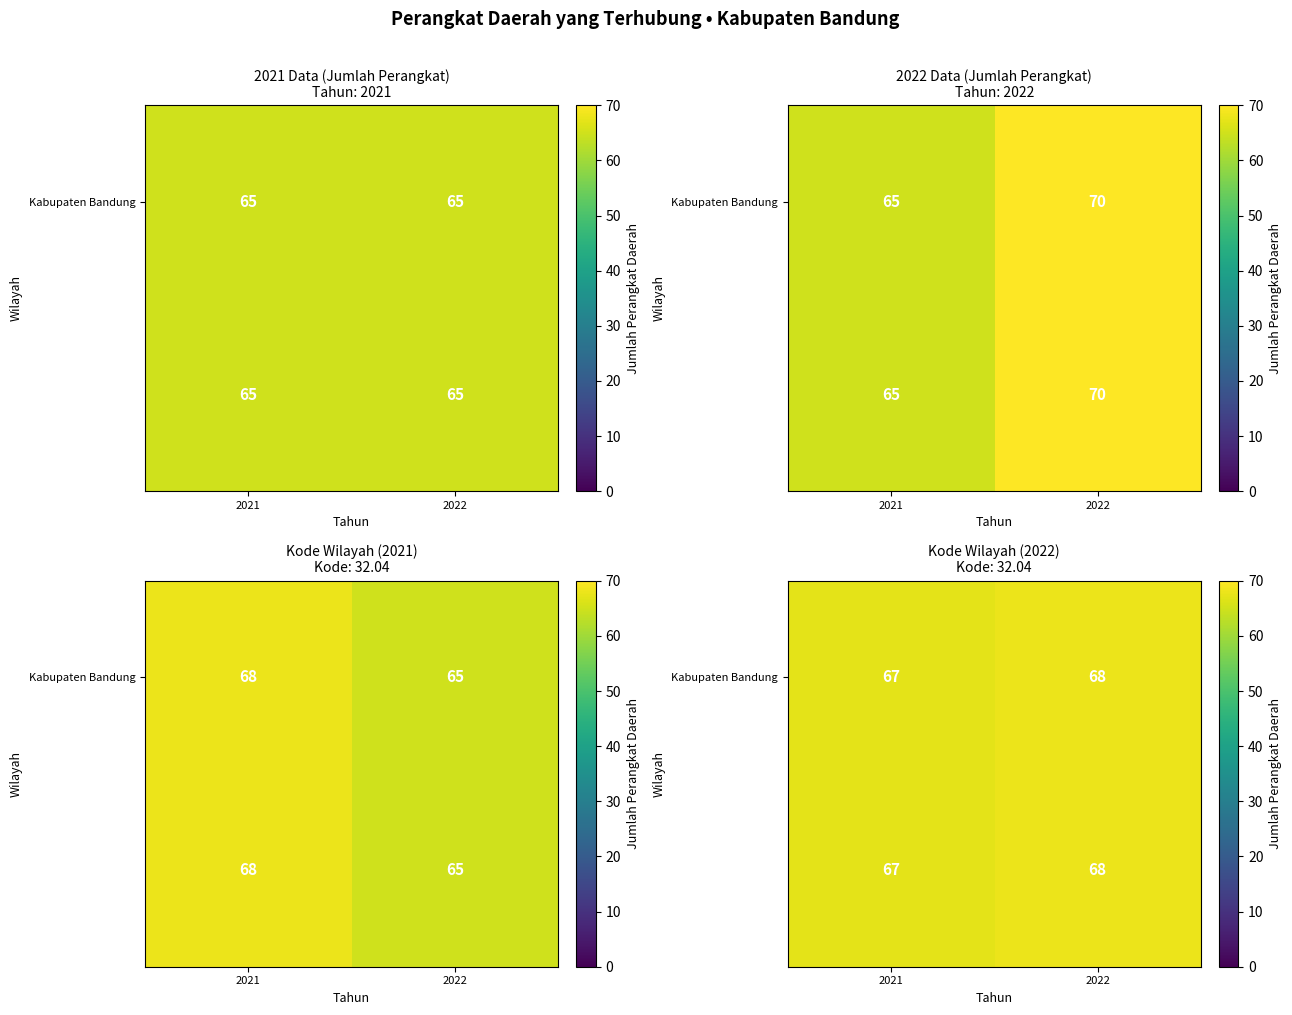

What is the minimum value for Kabupaten Bandung?

67